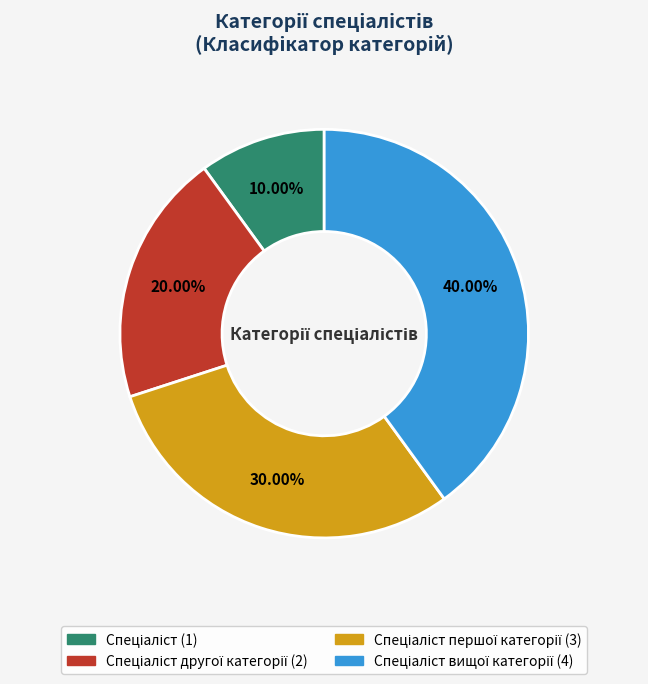

Is there a majority slice in this chart?

No